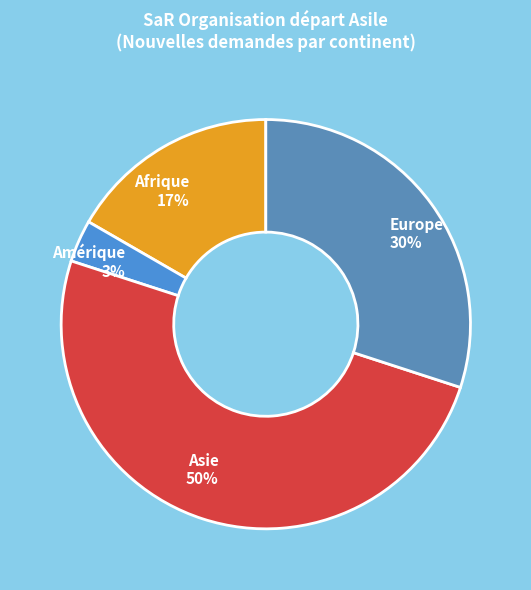

Which slice is the largest?

Asie 50%